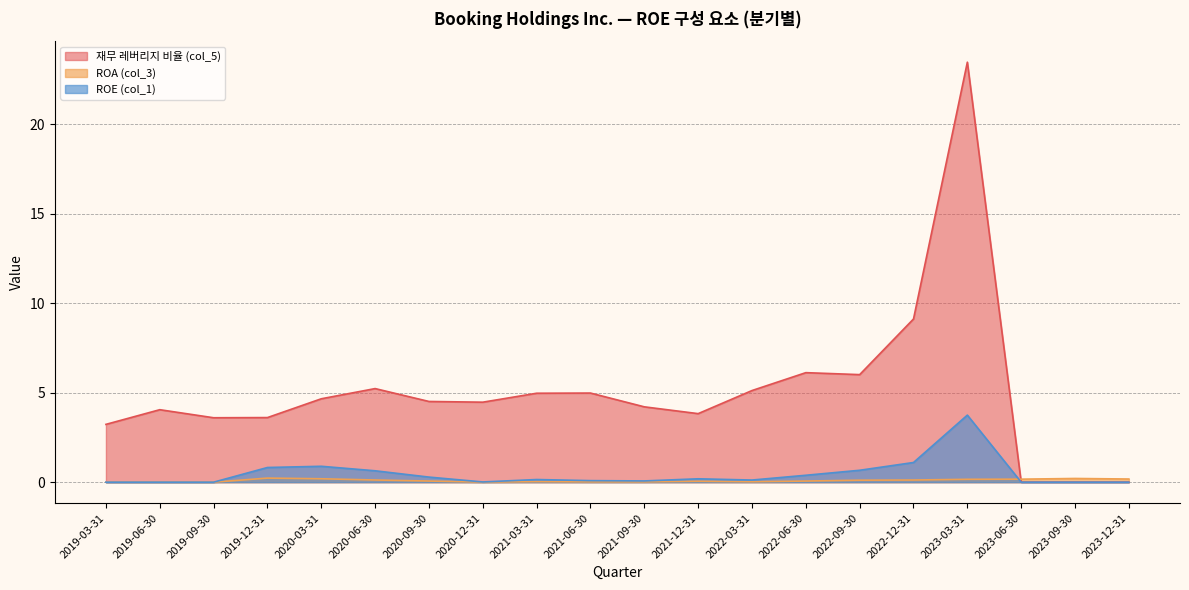

At which category is the sum across all series the highest?

2023-03-31